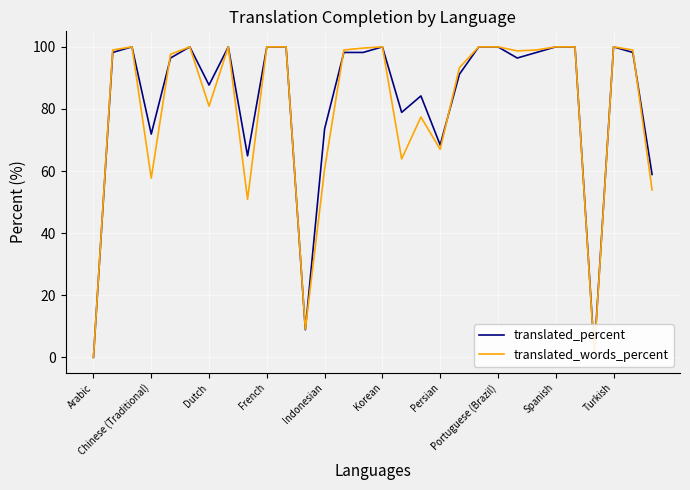

What is the highest value of the translated_percent series?

100.0